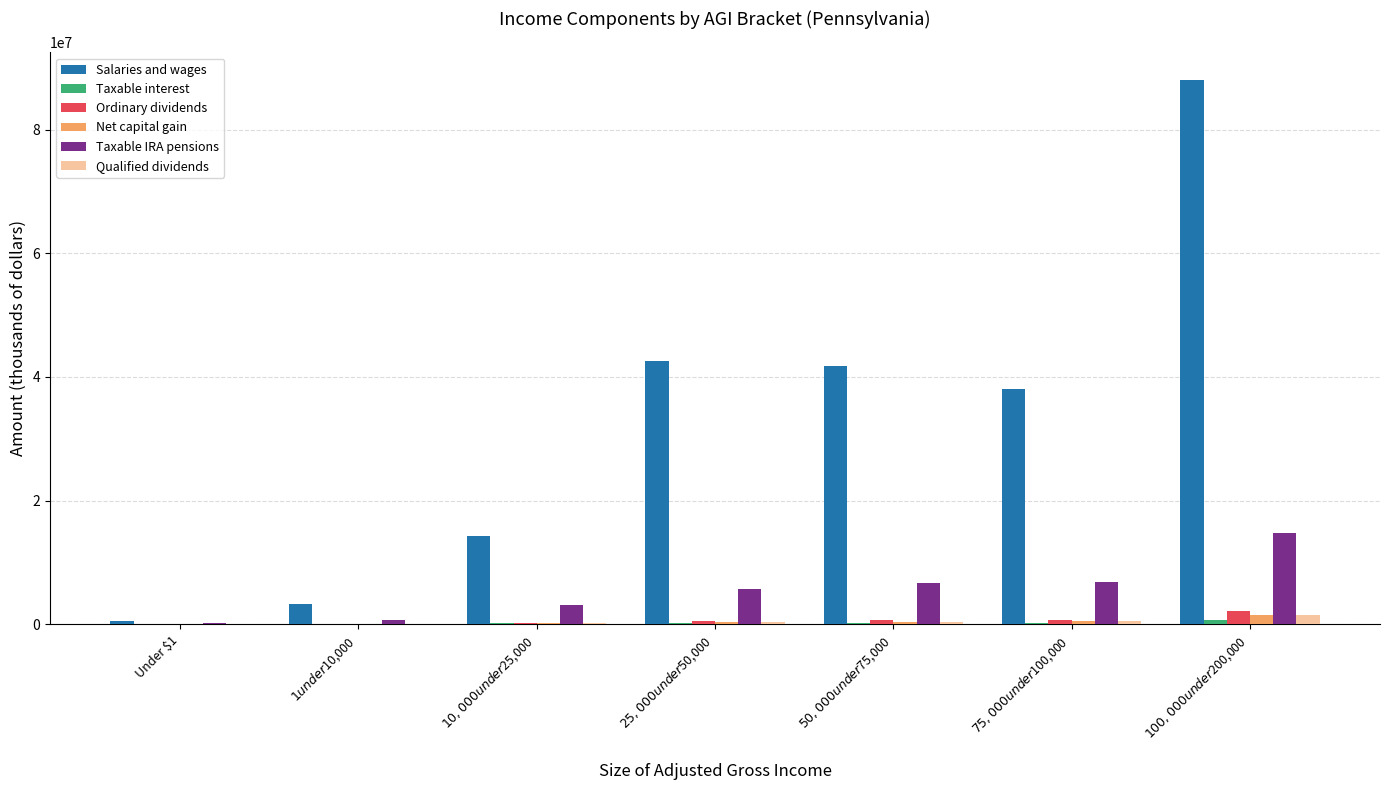

What is the sum of all Ordinary dividends values?

4318595